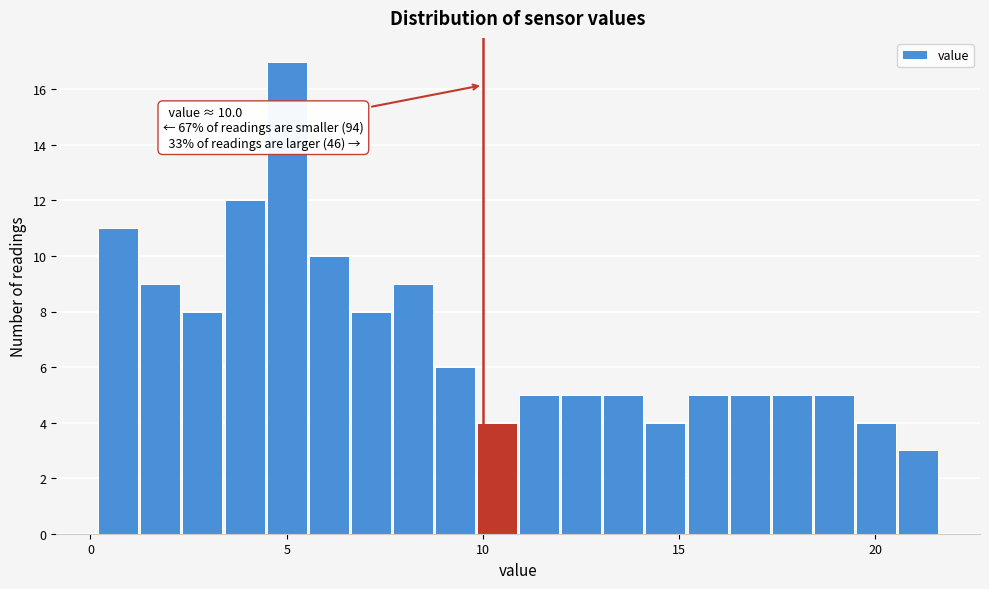

Read against the x-axis, roughly where is the centre of the tallest bar?

5.0